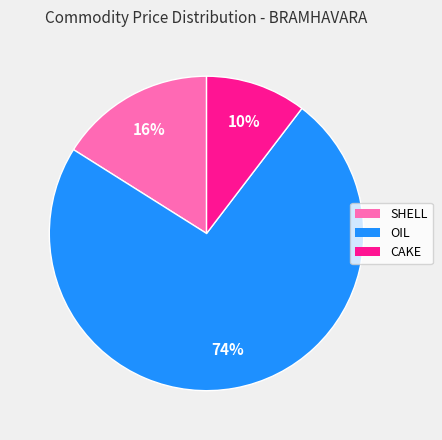

Rank the categories by value from highest to lowest.

OIL, SHELL, CAKE